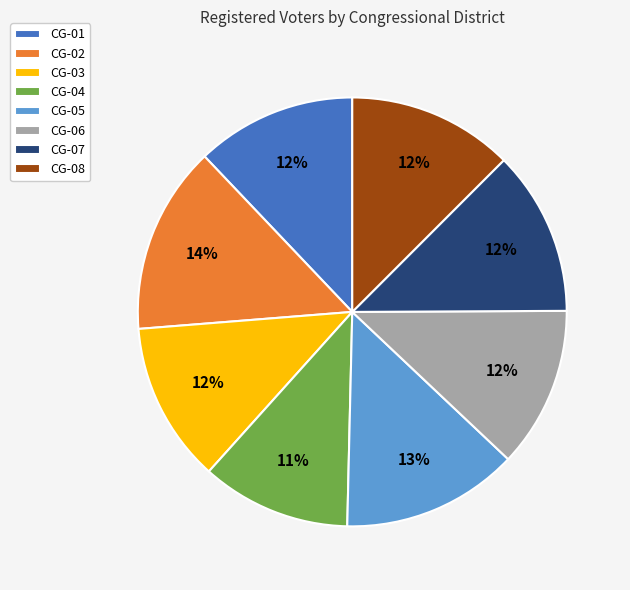

True or false: CG-01 accounts for 3% of the total.

False